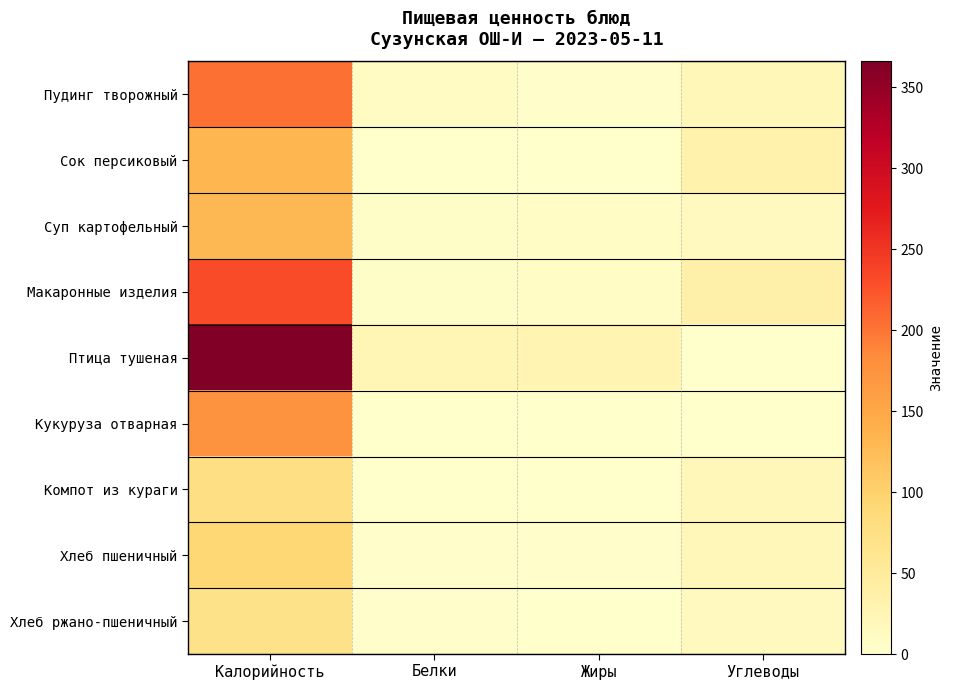

Reading left to right, extract all data points from this chart.

Пудинг творожный: Калорийность=204	Белки=11	Жиры=4	Углеводы=21
Сок персиковый: Калорийность=132	Белки=0	Жиры=0	Углеводы=32
Суп картофельный: Калорийность=129	Белки=5	Жиры=6	Углеводы=14
Макаронные изделия: Калорийность=231	Белки=5	Жиры=8	Углеводы=37
Птица тушеная: Калорийность=366	Белки=25	Жиры=28	Углеводы=1
Кукуруза отварная: Калорийность=175	Белки=0	Жиры=0	Углеводы=0
Компот из кураги: Калорийность=77	Белки=0	Жиры=0	Углеводы=19
Хлеб пшеничный: Калорийность=92	Белки=3	Жиры=2	Углеводы=19
Хлеб ржано-пшеничный: Калорийность=70	Белки=2	Жиры=0	Углеводы=14